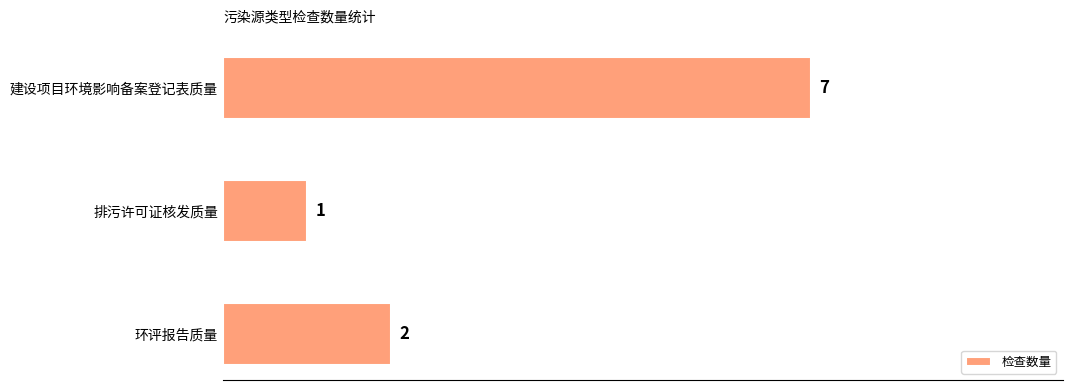

Count the values in the range 1 to 7.

3